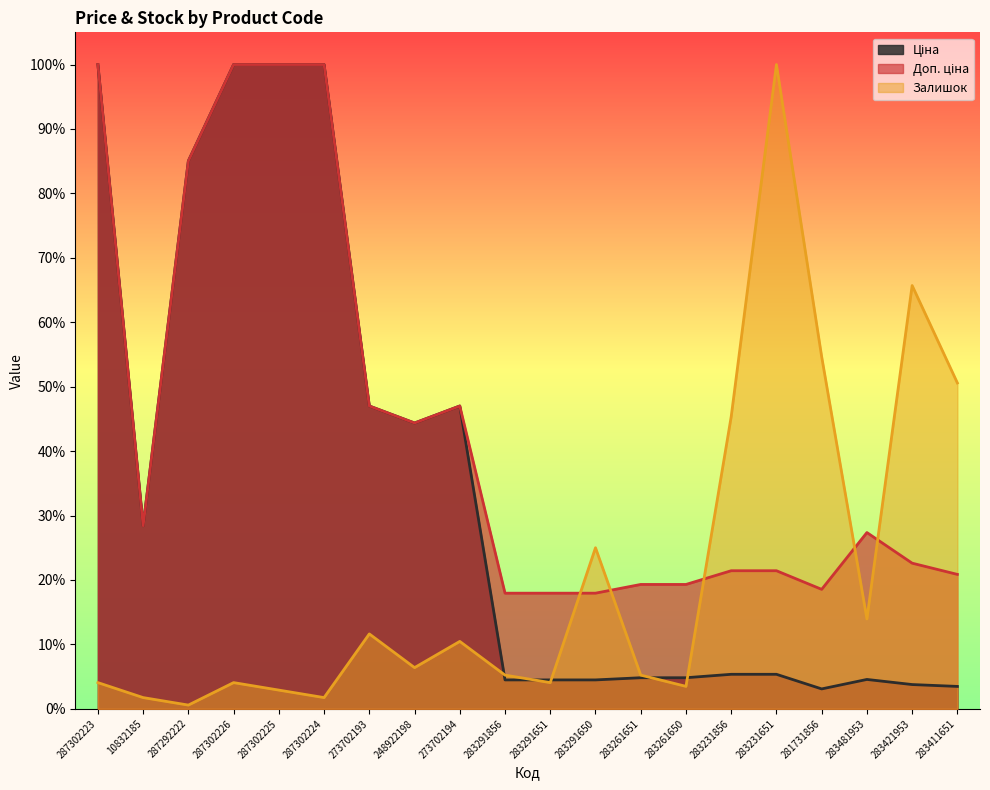

True or false: Доп. ціна and Залишок cross at least once.

True